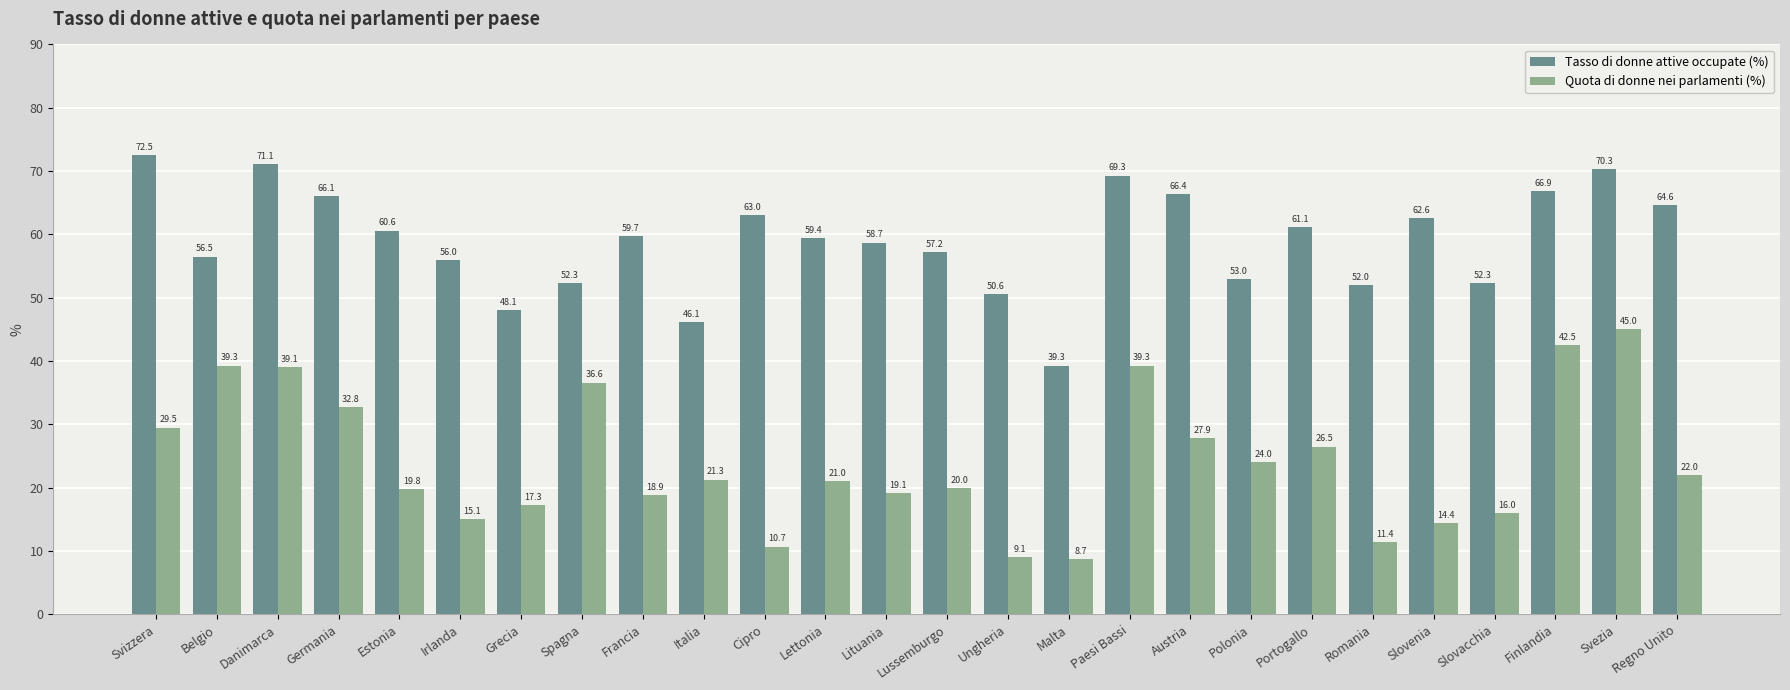

What is the value of the Tasso di donne attive occupate (%) bar at the 5th from the left?

60.6